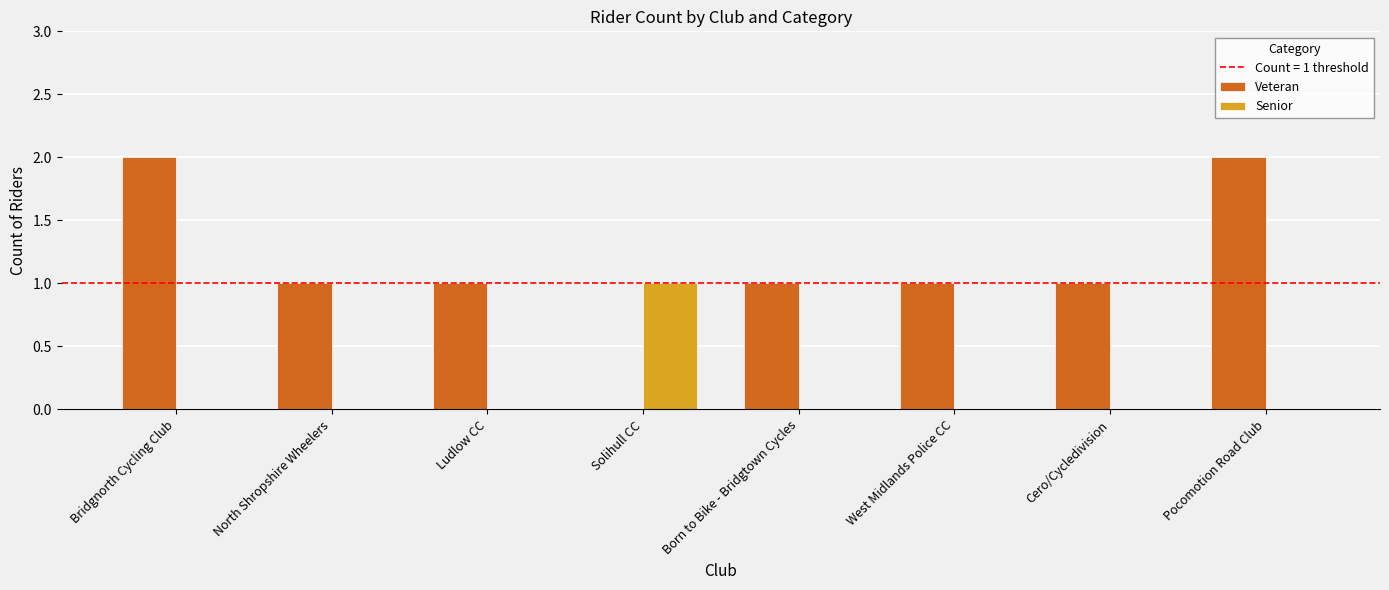

Is the value of Veteran at Born to Bike - Bridgtown Cycles greater than the value of Senior at West Midlands Police CC?

Yes